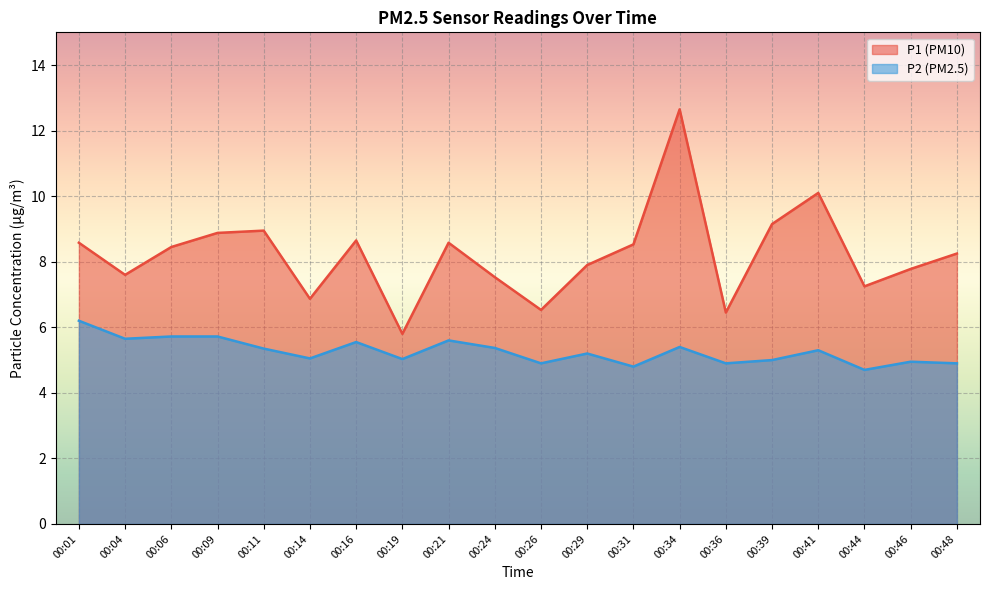

At which category does P1 reach its first local valley?

00:04